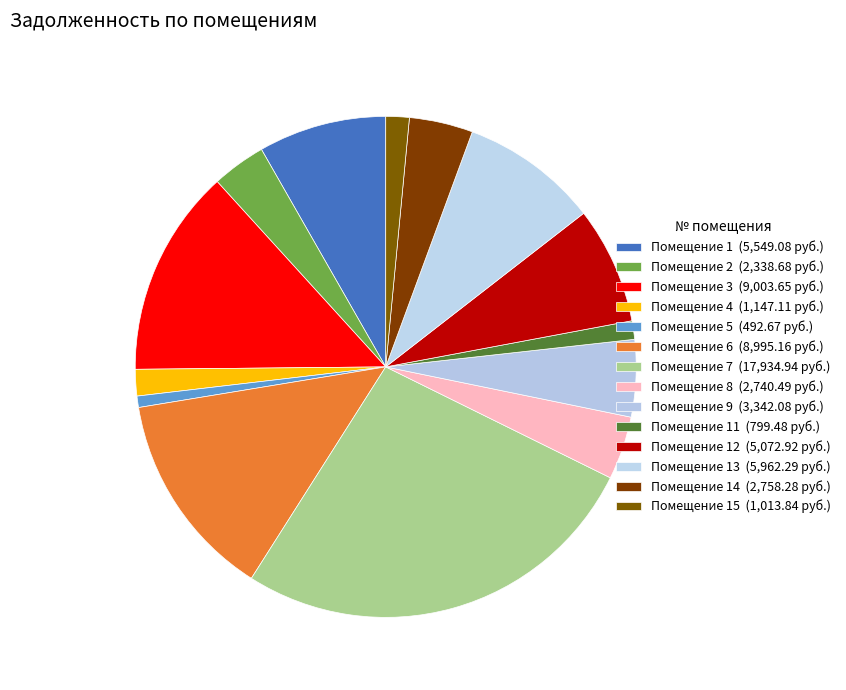

Count the number of slices in the pie.

14